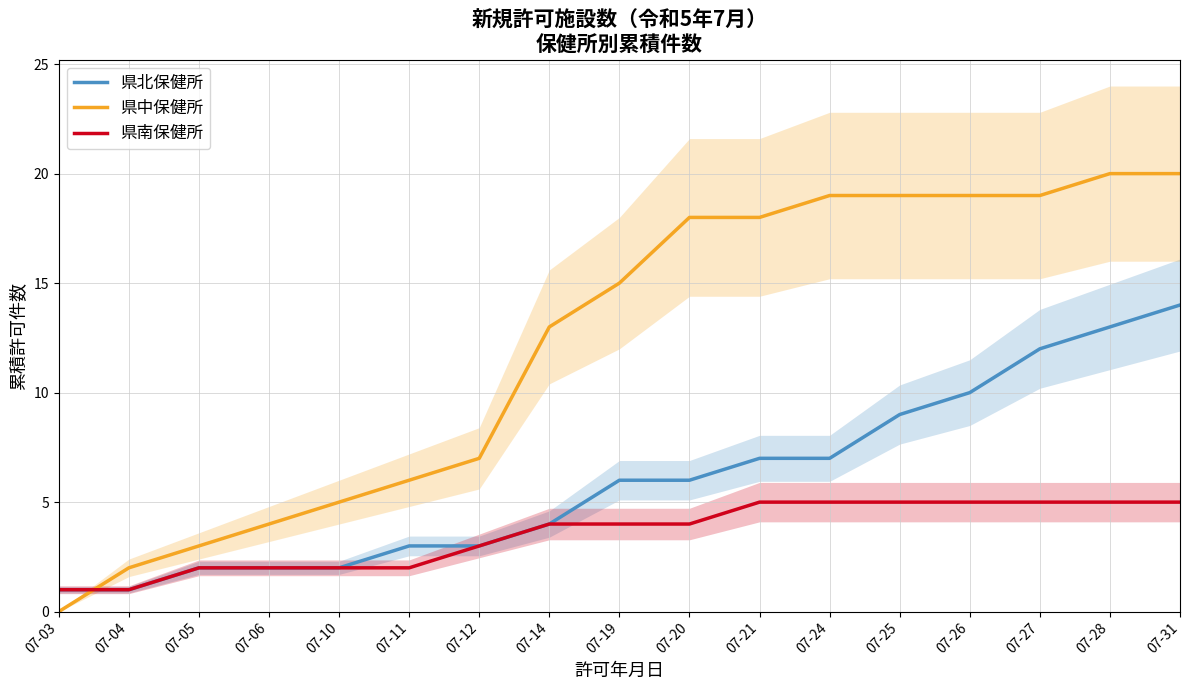

Count the number of data series in this chart.

3